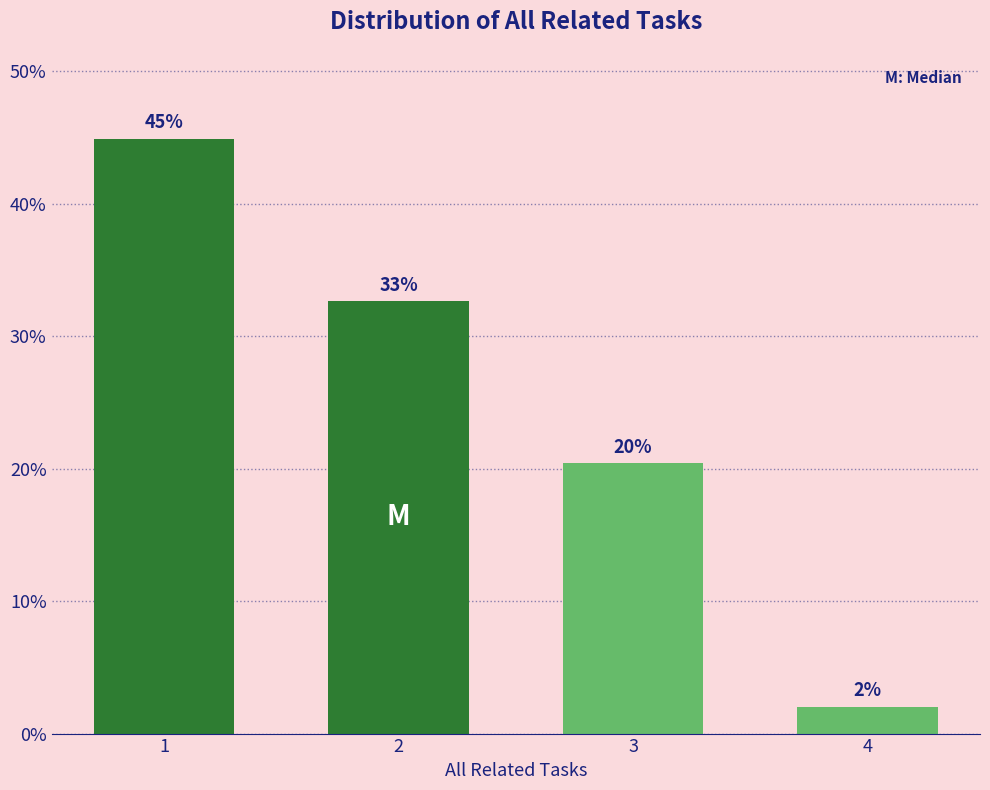

The value at 2 is 32.7. True or false?

True